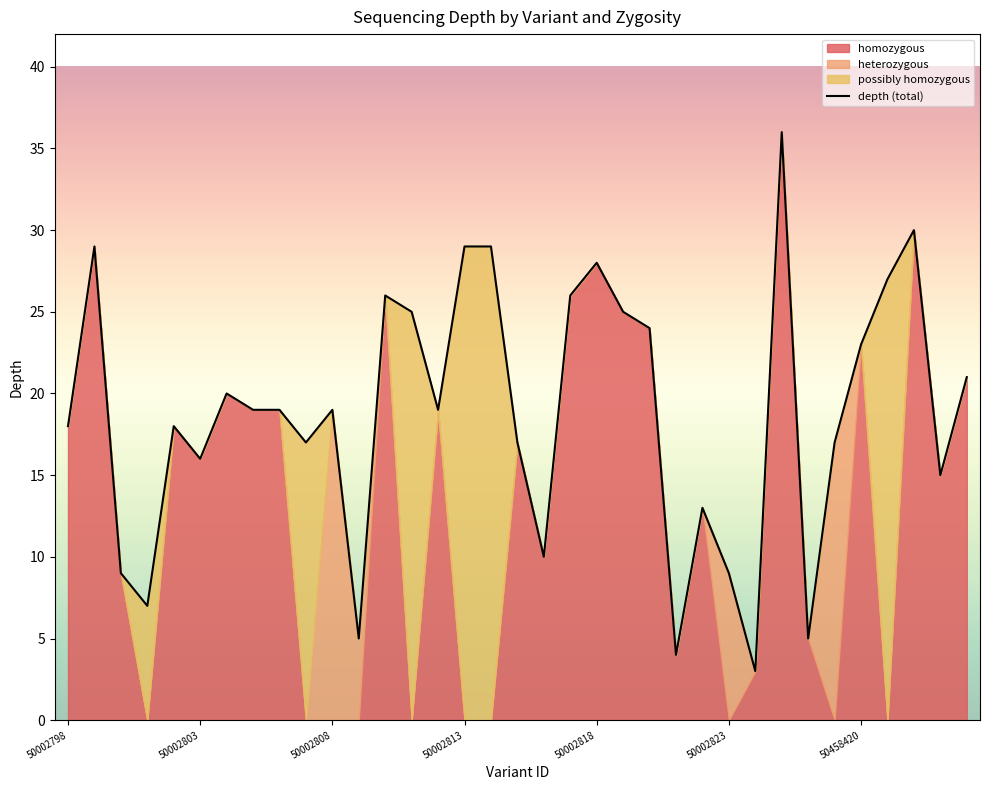

What is the lowest value of the depth (total) series?

3